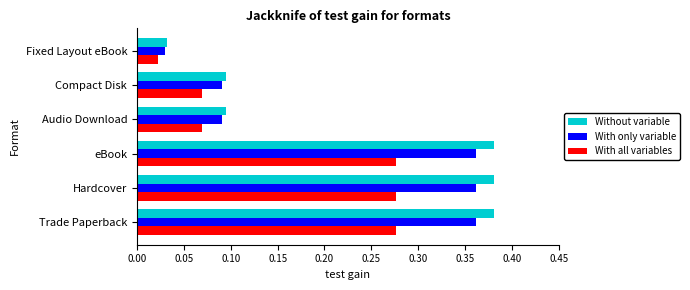

Where is Without variable nearest to the value 0?

Fixed Layout eBook